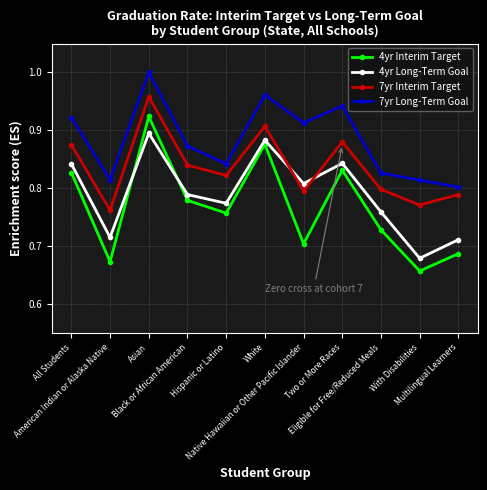

Where is 7yr Interim Target nearest to the value 0?

American Indian or Alaska Native